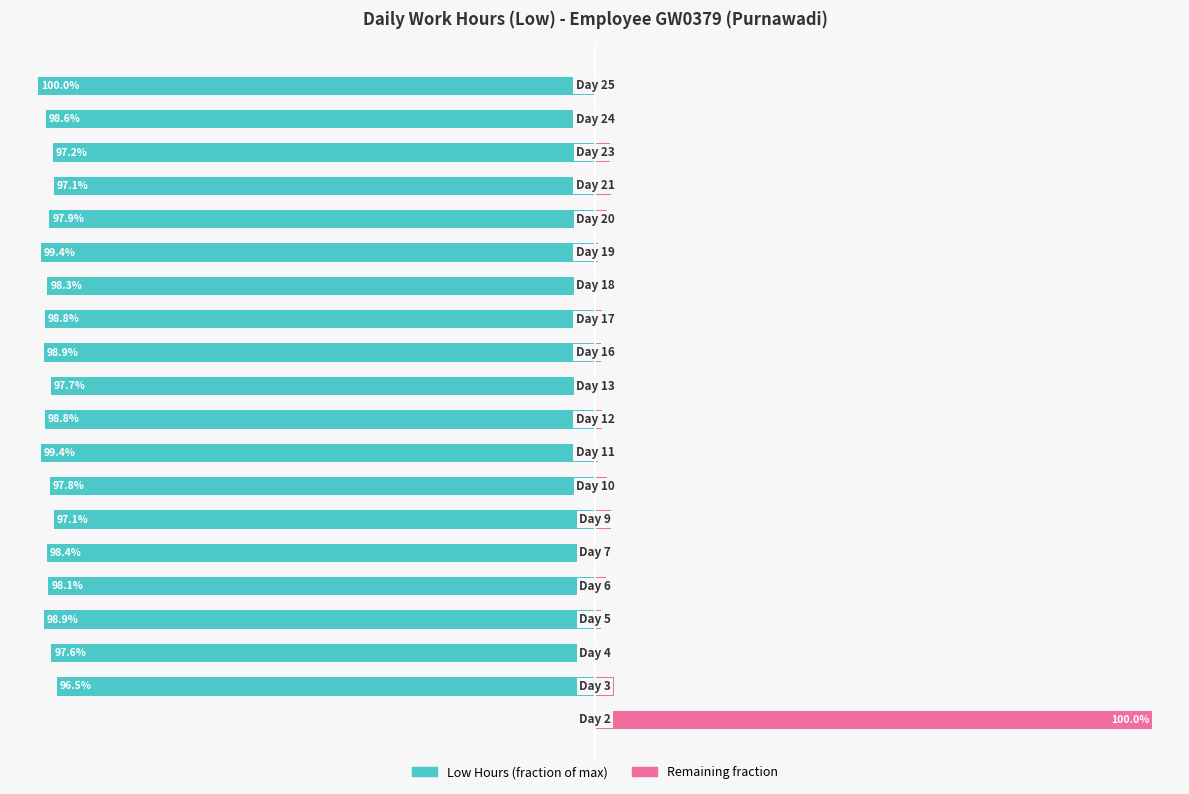

How many values in the Remaining fraction series are below 1?

3